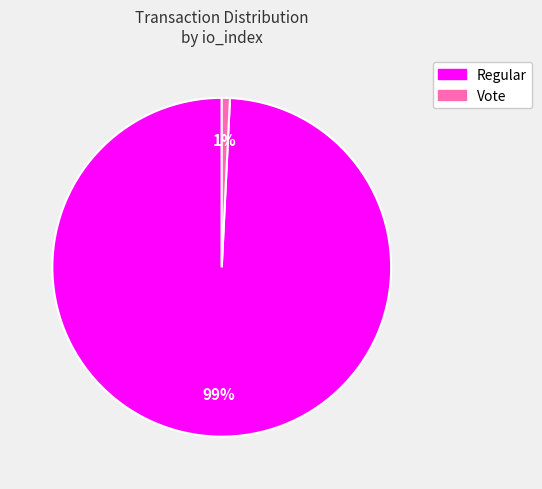

Combined, do Regular and Vote account for over 50%?

Yes